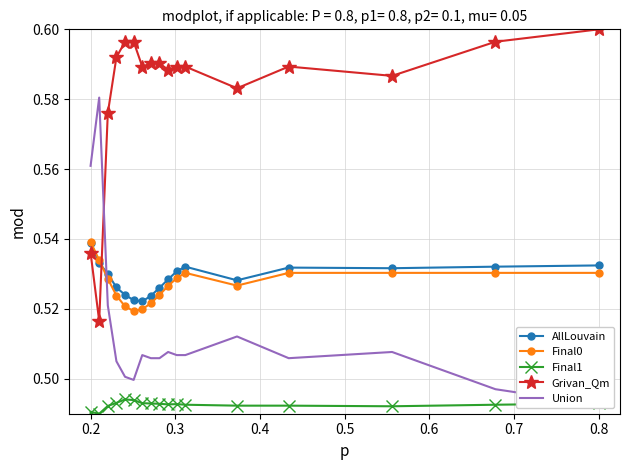

Reading right to left, extract all data points from this chart.

AllLouvain: 0.5	0.5	0.5	0.5	0.5	0.5	0.5	0.5	0.5	0.5	0.5	0.5	0.5	0.5	0.5	0.5	0.5
Final0: 0.5	0.5	0.5	0.5	0.5	0.5	0.5	0.5	0.5	0.5	0.5	0.5	0.5	0.5	0.5	0.5	0.5
Final1: 0.5	0.5	0.5	0.5	0.5	0.5	0.5	0.5	0.5	0.5	0.5	0.5	0.5	0.5	0.5	0.5	0.5
Grivan_Qm: 0.6	0.6	0.6	0.6	0.6	0.6	0.6	0.6	0.6	0.6	0.6	0.6	0.6	0.6	0.6	0.5	0.5
Union: 0.5	0.5	0.5	0.5	0.5	0.5	0.5	0.5	0.5	0.5	0.5	0.5	0.5	0.5	0.5	0.6	0.6